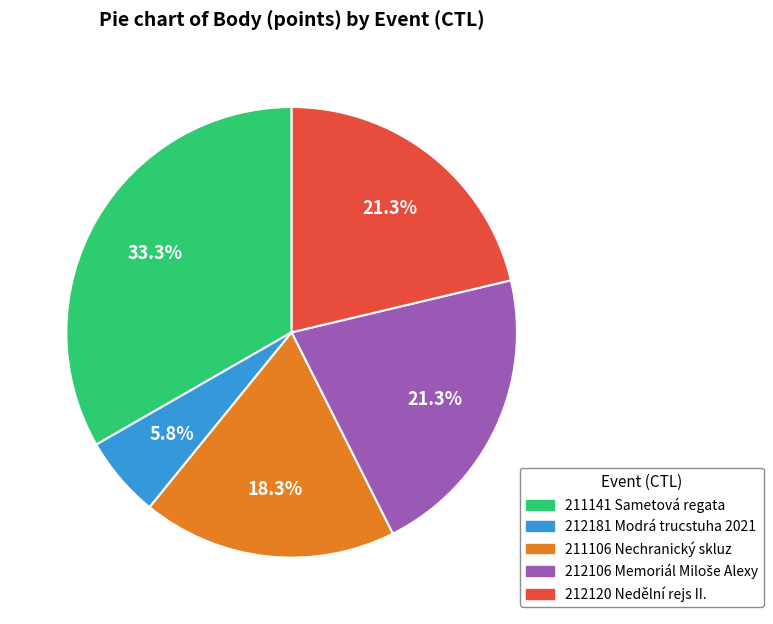

Does 212181 Modrá trucstuha 2021 represent more than half of the total?

No